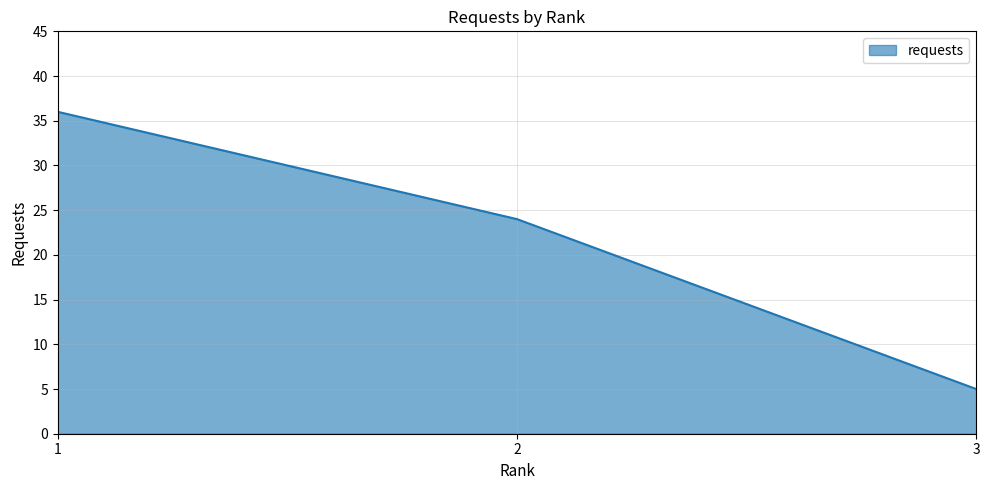

Approximately how many times larger is the value at 1 compared to 3?

7.2